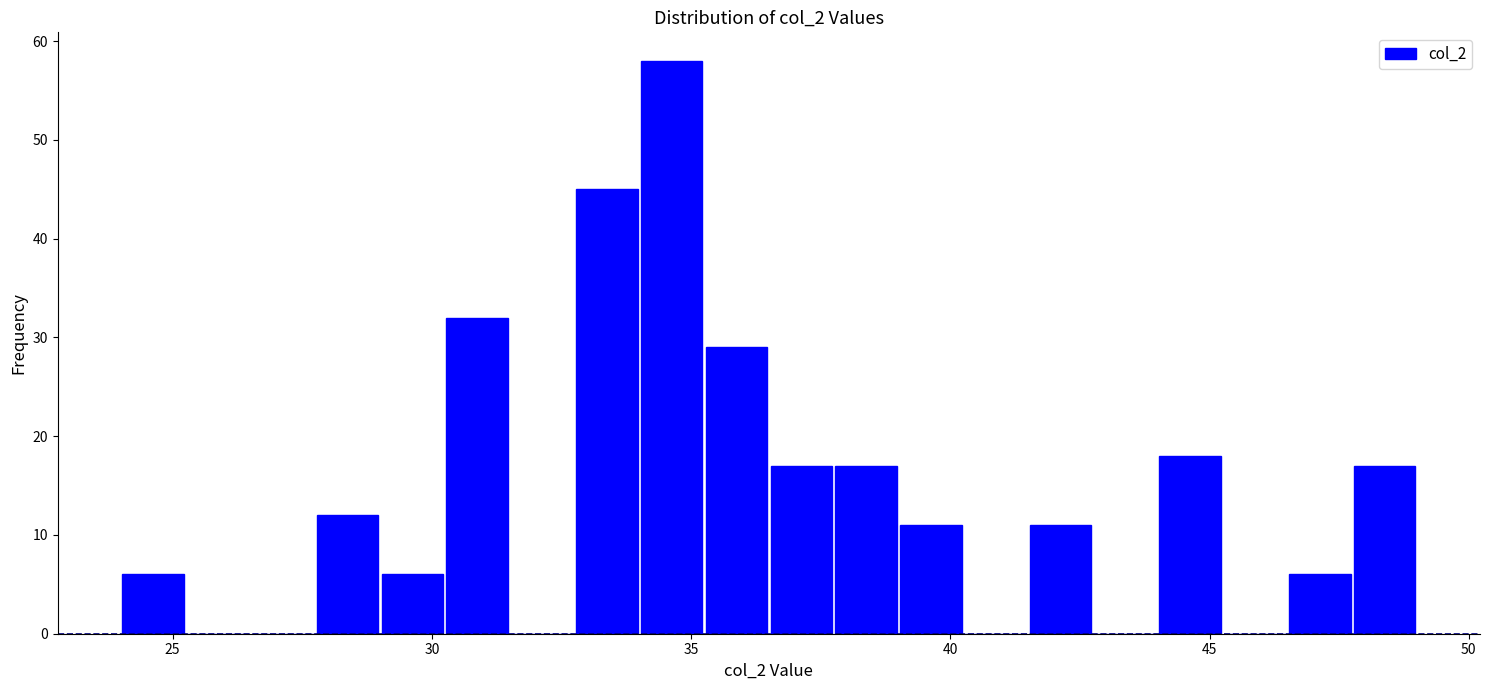

Around what value on the x-axis is the tallest bar? Give the approximate position of its centre, as read against the axis.

34.5